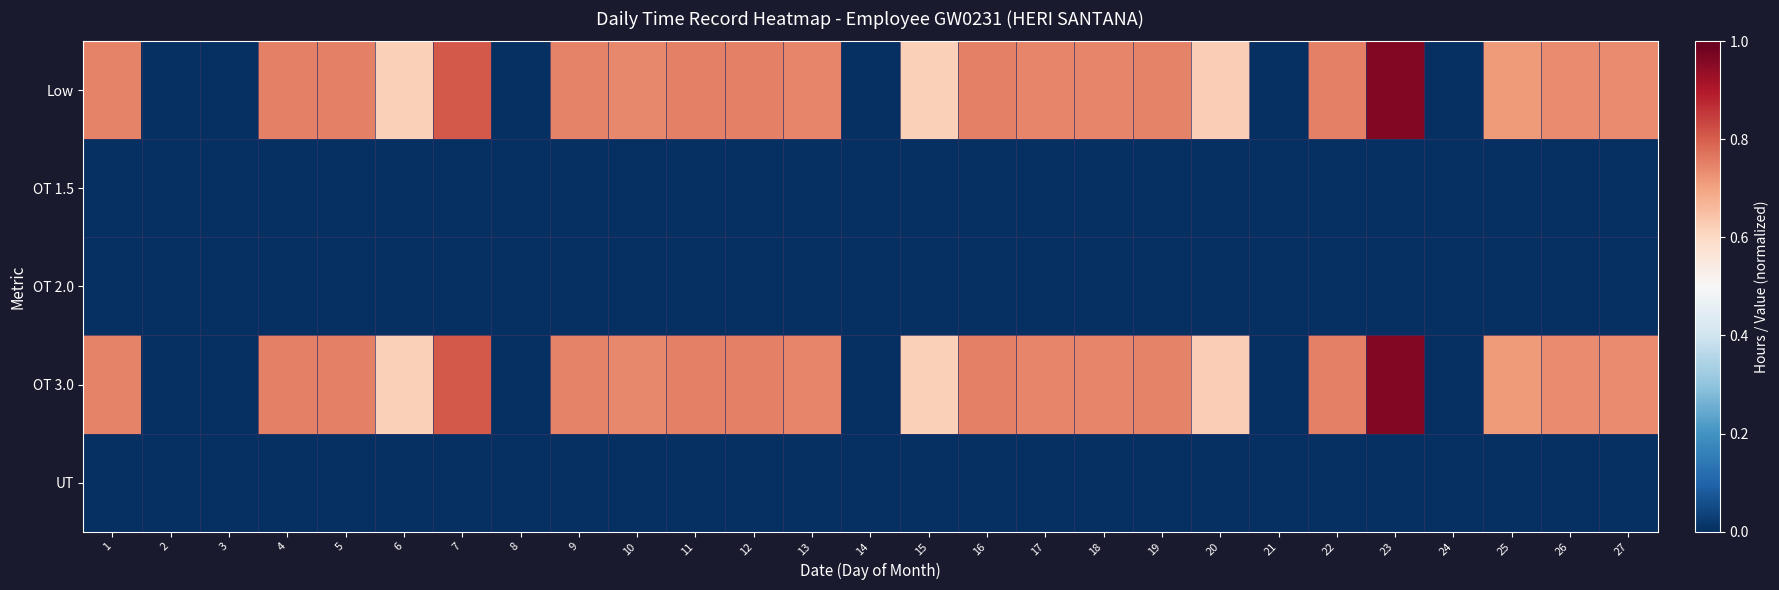

Reading left to right, transcribe all the data shown in this chart.

Low: 1=0.7	2=0.0	3=0.0	4=0.8	5=0.8	6=0.6	7=0.8	8=0.0	9=0.7	10=0.7	11=0.8	12=0.8	13=0.7	14=0.0	15=0.6	16=0.8	17=0.7	18=0.7	19=0.7	20=0.6	21=0.0	22=0.8	23=1.0	24=0.0	25=0.7	26=0.7	27=0.7
OT 1.5: 1=0.0	2=0.0	3=0.0	4=0.0	5=0.0	6=0.0	7=0.0	8=0.0	9=0.0	10=0.0	11=0.0	12=0.0	13=0.0	14=0.0	15=0.0	16=0.0	17=0.0	18=0.0	19=0.0	20=0.0	21=0.0	22=0.0	23=0.0	24=0.0	25=0.0	26=0.0	27=0.0
OT 2.0: 1=0.0	2=0.0	3=0.0	4=0.0	5=0.0	6=0.0	7=0.0	8=0.0	9=0.0	10=0.0	11=0.0	12=0.0	13=0.0	14=0.0	15=0.0	16=0.0	17=0.0	18=0.0	19=0.0	20=0.0	21=0.0	22=0.0	23=0.0	24=0.0	25=0.0	26=0.0	27=0.0
OT 3.0: 1=0.7	2=0.0	3=0.0	4=0.8	5=0.8	6=0.6	7=0.8	8=0.0	9=0.7	10=0.7	11=0.8	12=0.8	13=0.7	14=0.0	15=0.6	16=0.8	17=0.7	18=0.7	19=0.7	20=0.6	21=0.0	22=0.8	23=1.0	24=0.0	25=0.7	26=0.7	27=0.7
UT: 1=0.0	2=0.0	3=0.0	4=0.0	5=0.0	6=0.0	7=0.0	8=0.0	9=0.0	10=0.0	11=0.0	12=0.0	13=0.0	14=0.0	15=0.0	16=0.0	17=0.0	18=0.0	19=0.0	20=0.0	21=0.0	22=0.0	23=0.0	24=0.0	25=0.0	26=0.0	27=0.0